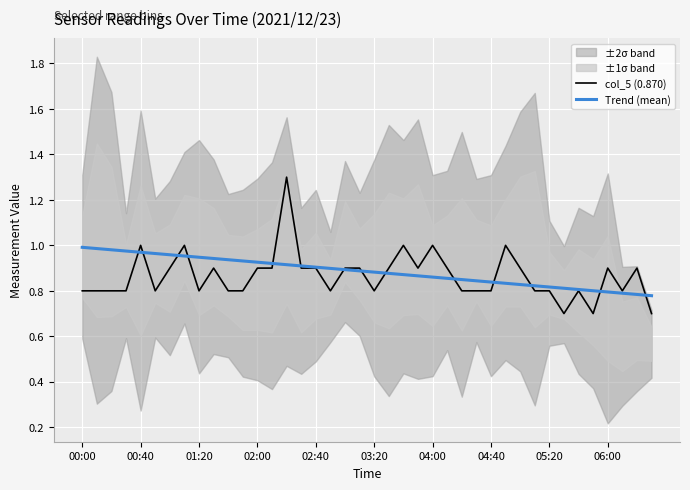

The Trend (mean) series shows 0.7 at 00:00. True or false?

False